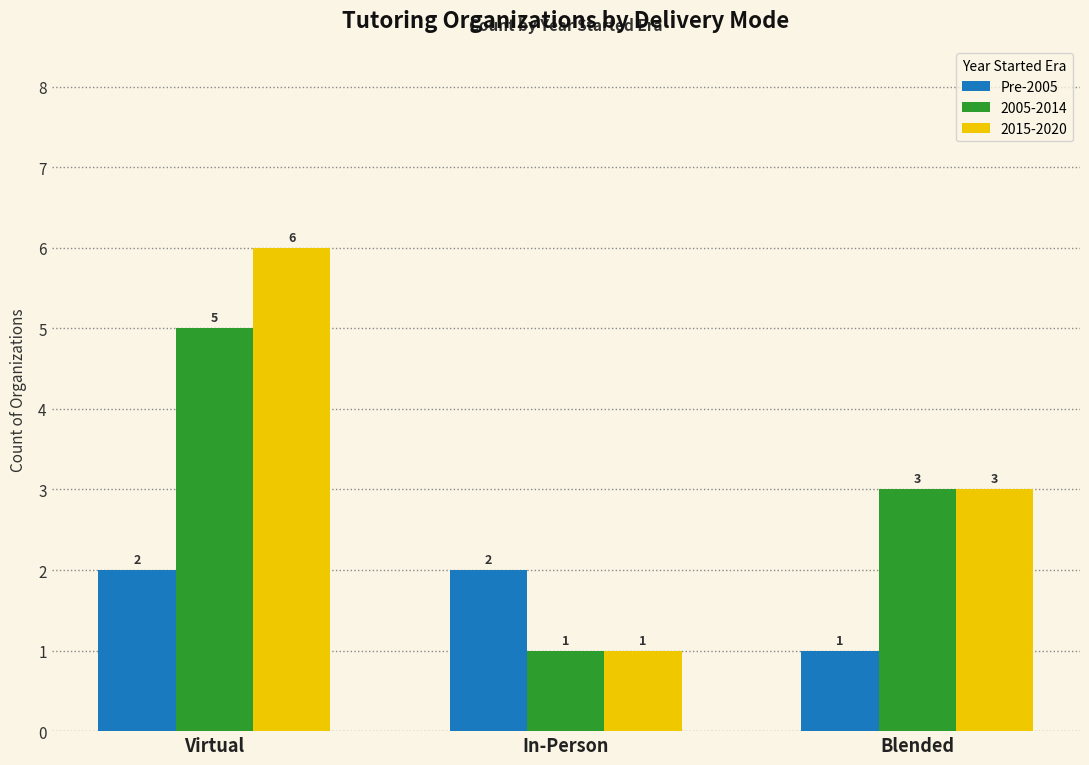

What position from the left is Virtual?

1